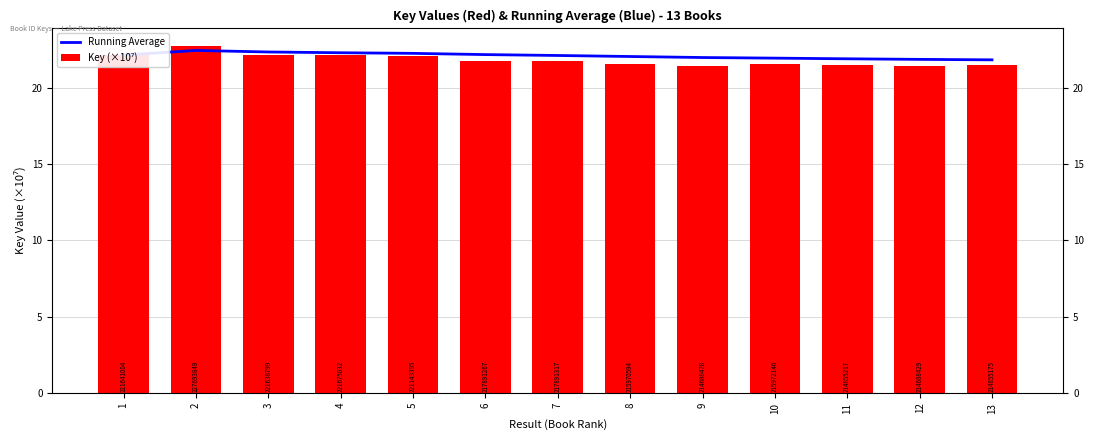

Read the Running Average value at 6.

22.2